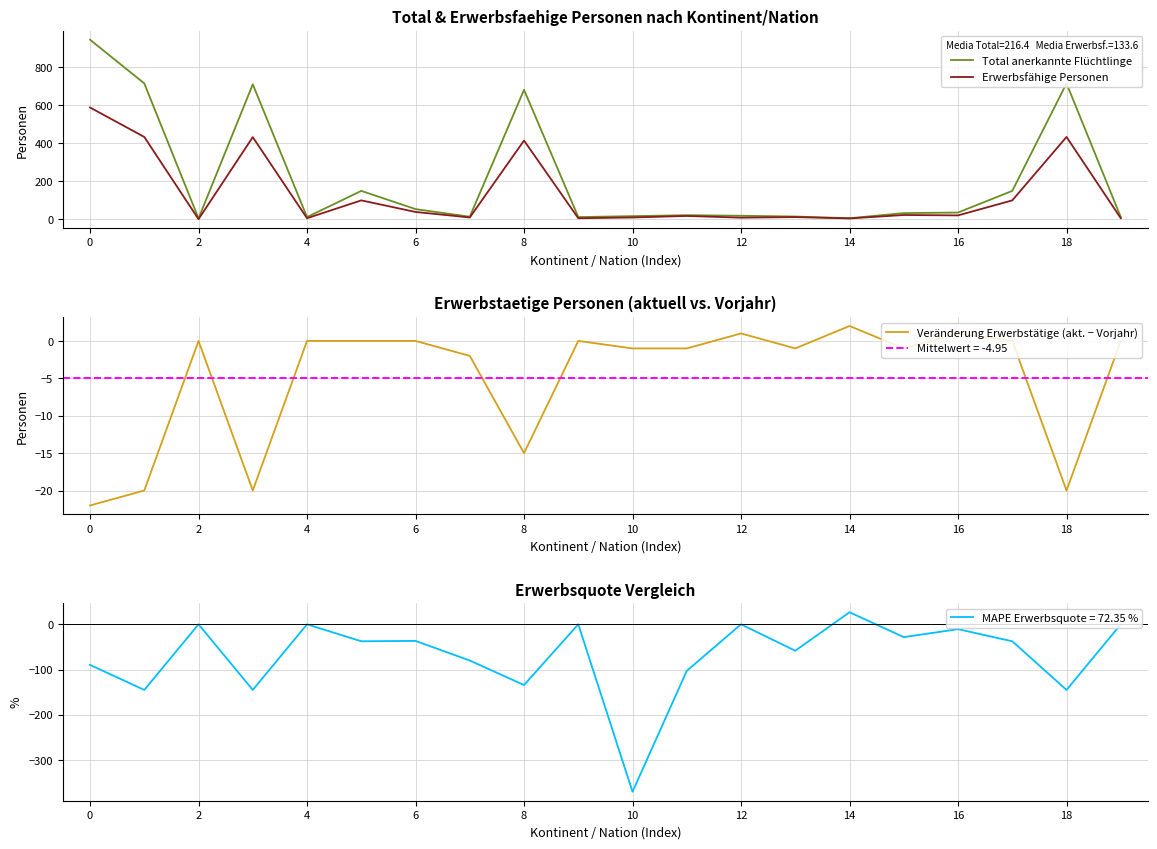

List the series in order of their peak value, lowest first.

Veränderung Erwerbstätige (akt. − Vorjahr), Erwerbsfähige Personen, Total anerkannte Flüchtlinge